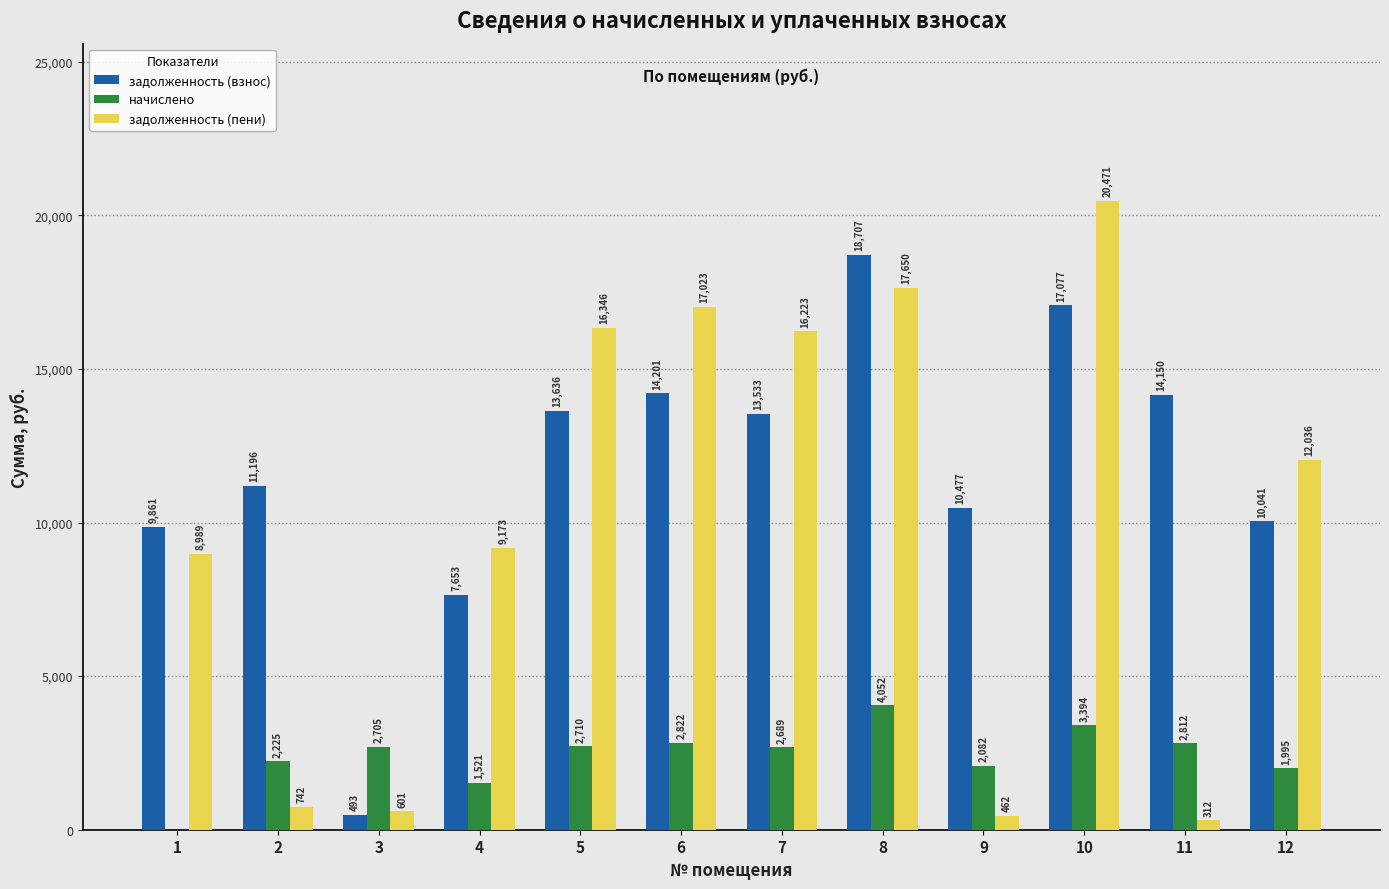

How many values in the задолженность (пени) series exceed 12036?

6